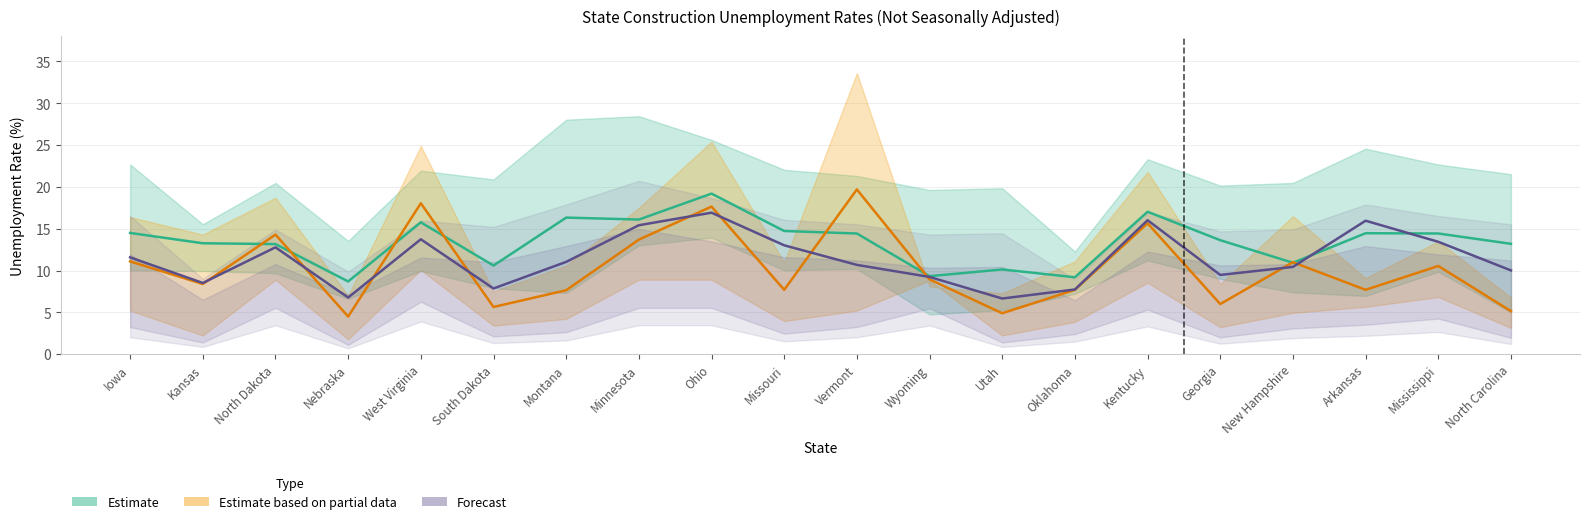

At which category does the chart reach its minimum across all series?

Nebraska